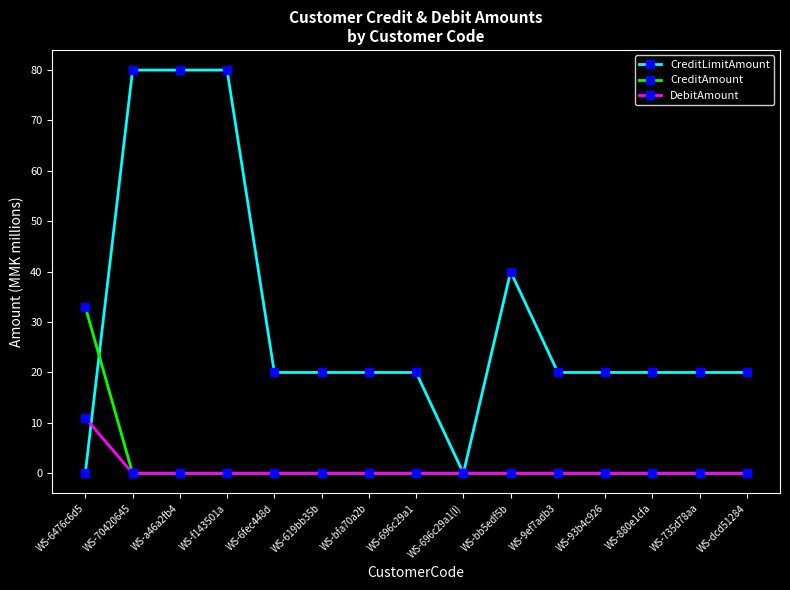

What is the spread (max minus min) of values at WS-735d78aa?

20.0